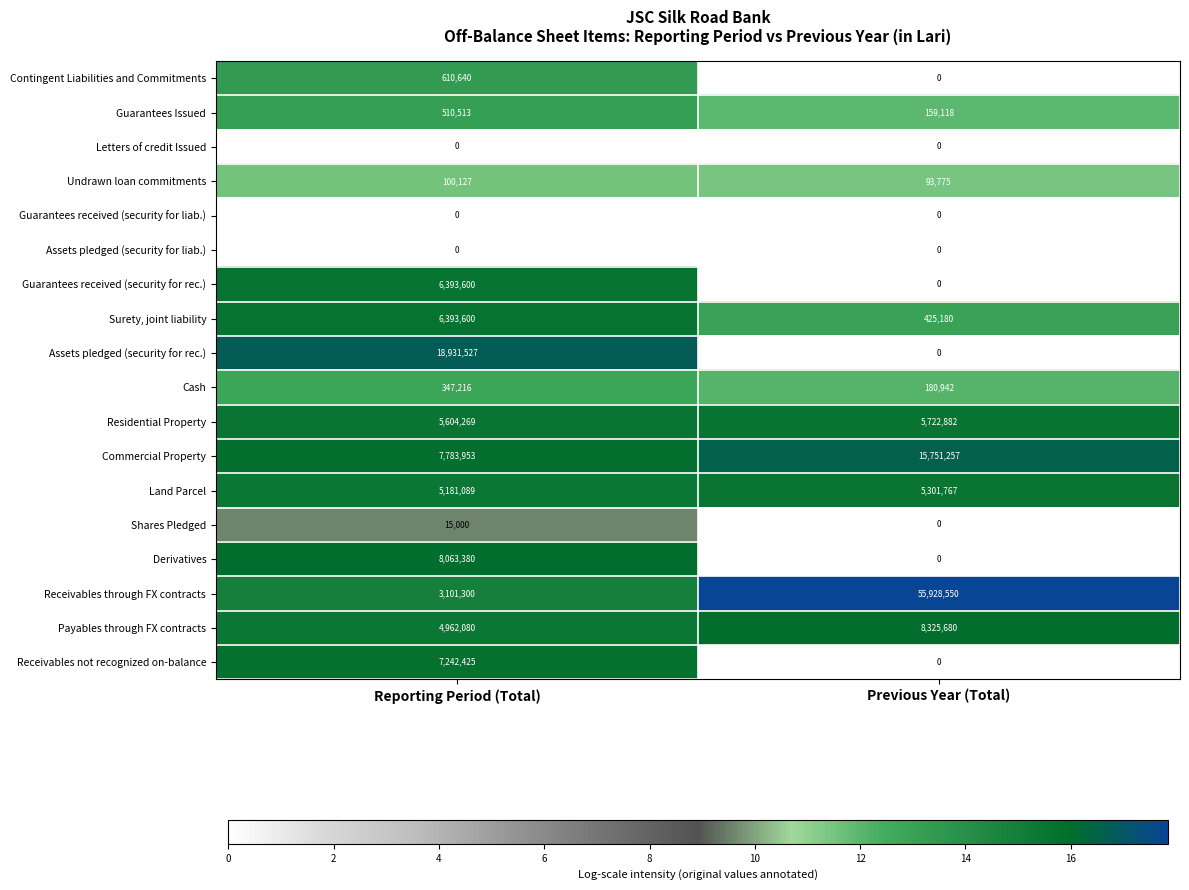

The value of Letters of credit Issued at Reporting Period (Total) is 0. True or false?

True